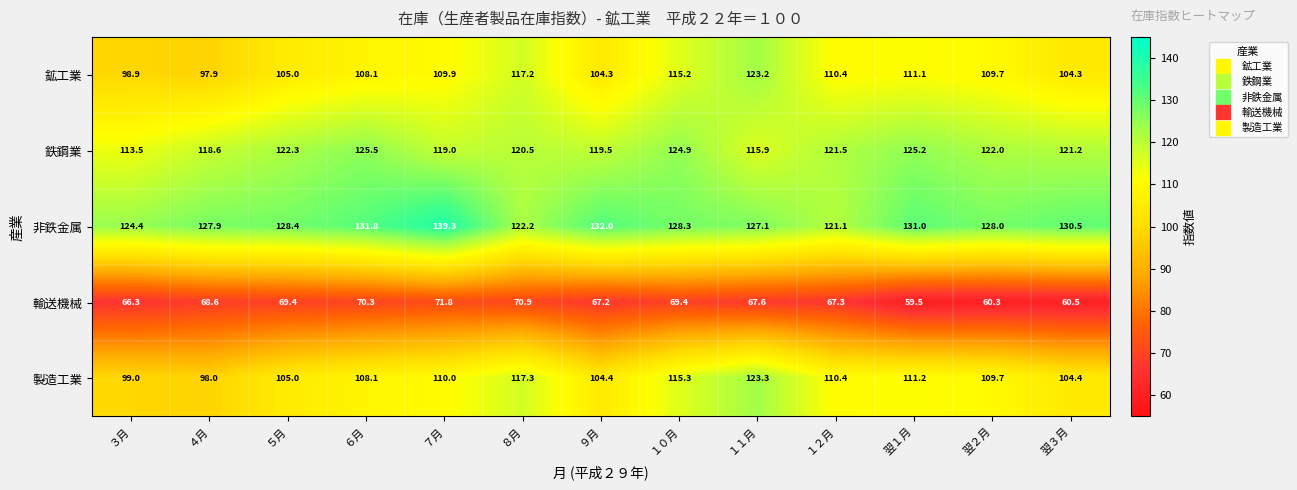

What is the difference between the second highest and minimum values in the 非鉄金属 series?

10.9